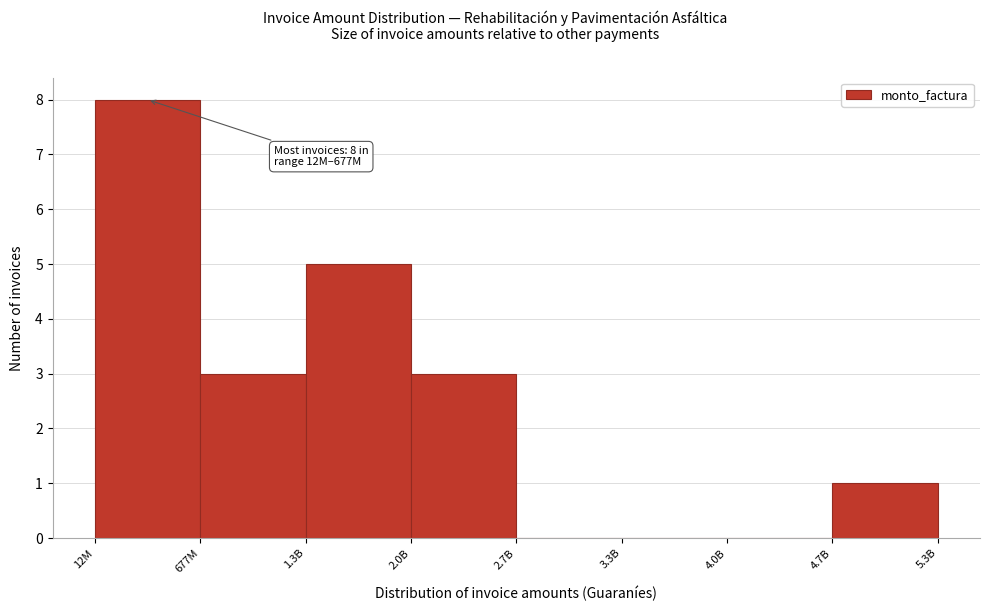

Reading right to left, extract all data points from this chart.

4.7B=1	4.0B=0	3.3B=0	2.7B=0	2.0B=3	1.3B=5	677M=3	12M=8